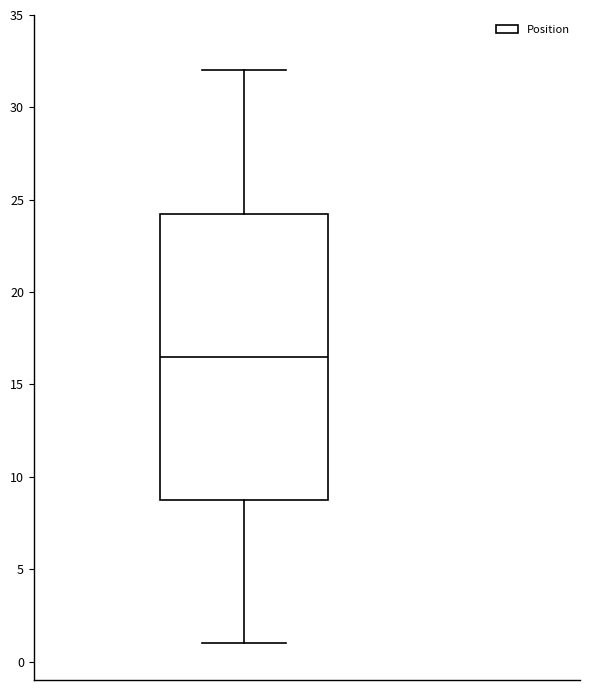

Read this box plot against the y-axis: the position of the median line, the range covered by the box, and the ends of both whiskers. The values are not printed on the chart, so give them approximately, as read against the axis.

median 16.5, box 9.0 to 24.5, whiskers 1.0 to 32.0